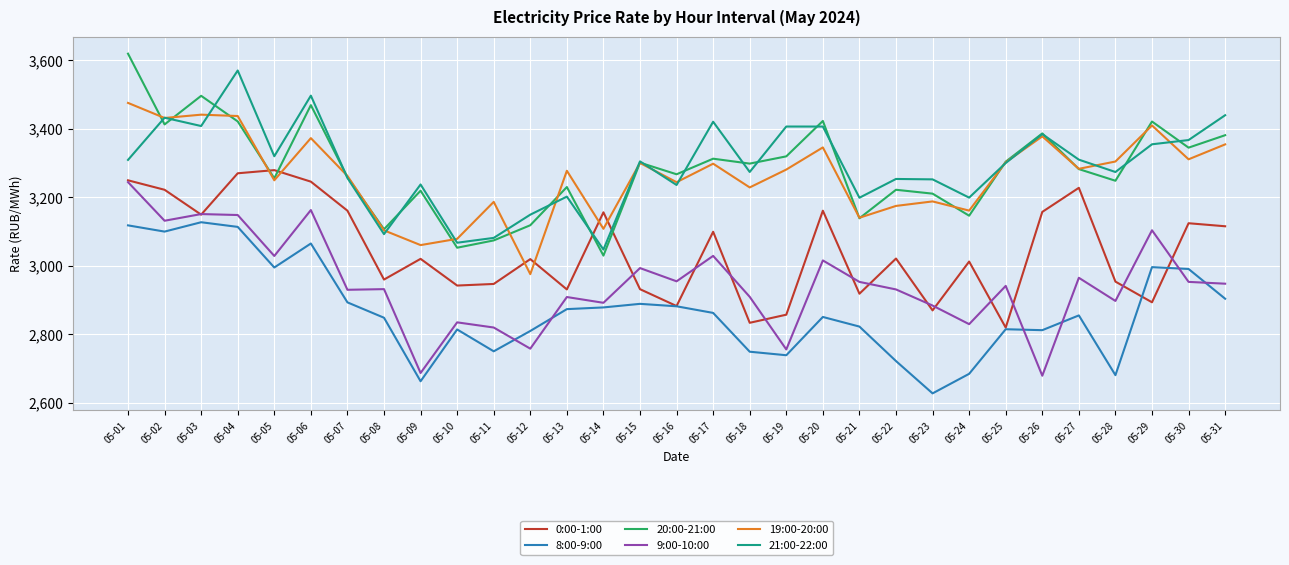

Between 05-02 and 05-24, which series saw the biggest shift?

8:00-9:00